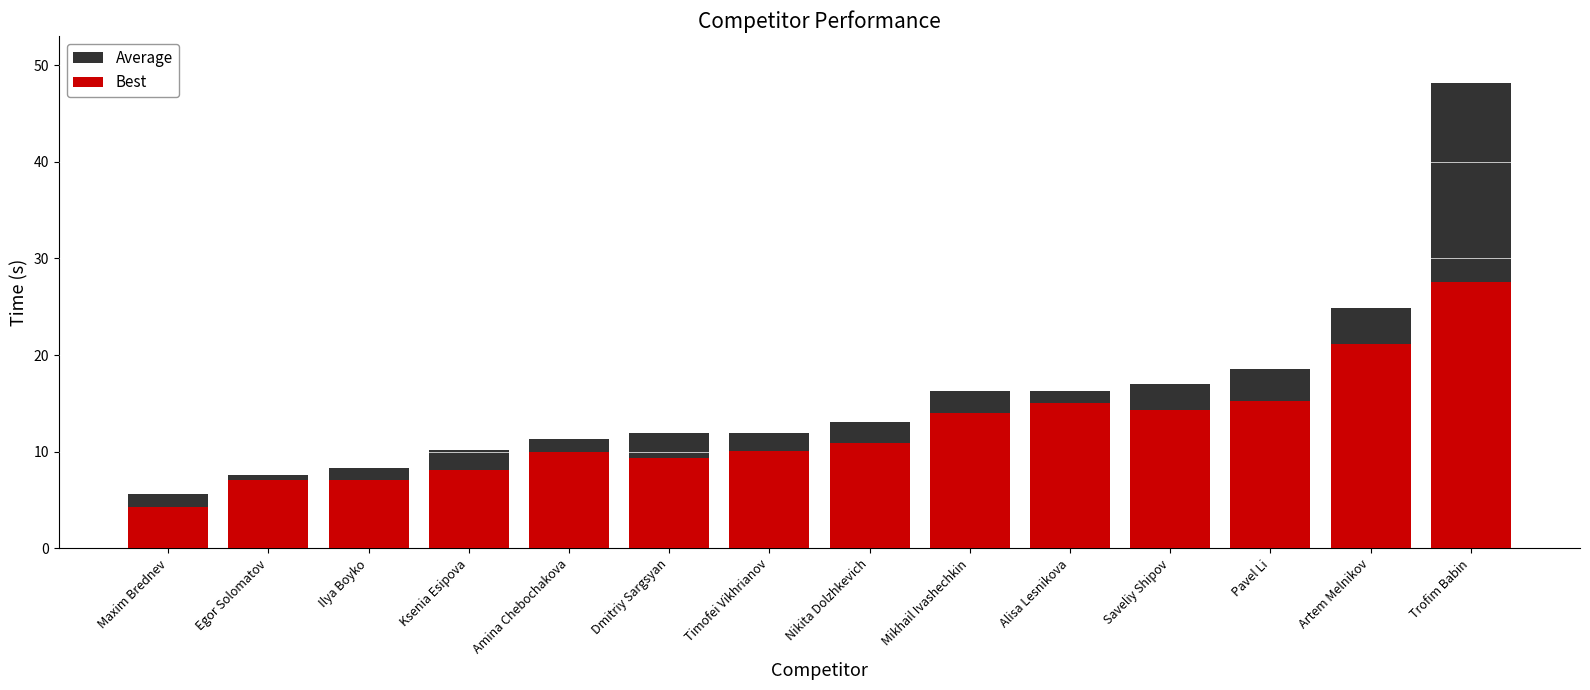

Reading left to right, what are all the values shown in this chart?

Average: 5.6	7.6	8.3	10.1	11.3	11.9	12.0	13.0	16.3	16.3	17.0	18.6	24.9	48.2
Best: 4.3	7.1	7.1	8.1	10.0	9.3	10.1	10.9	13.9	15.1	14.3	15.2	21.2	27.5